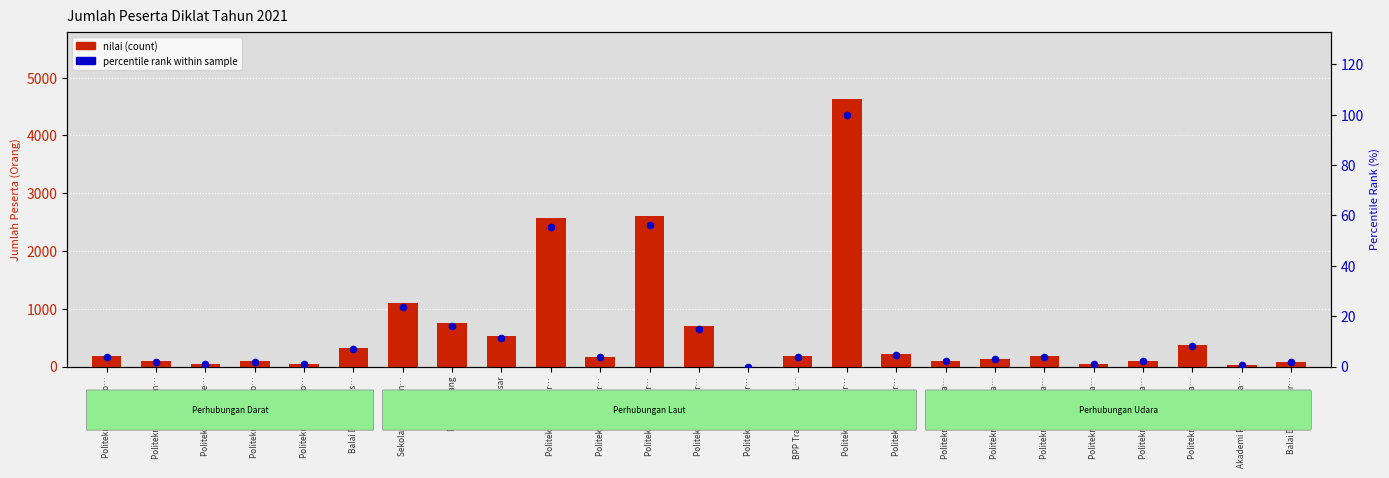

Which series has the widest spread of Y values?

nilai (count)